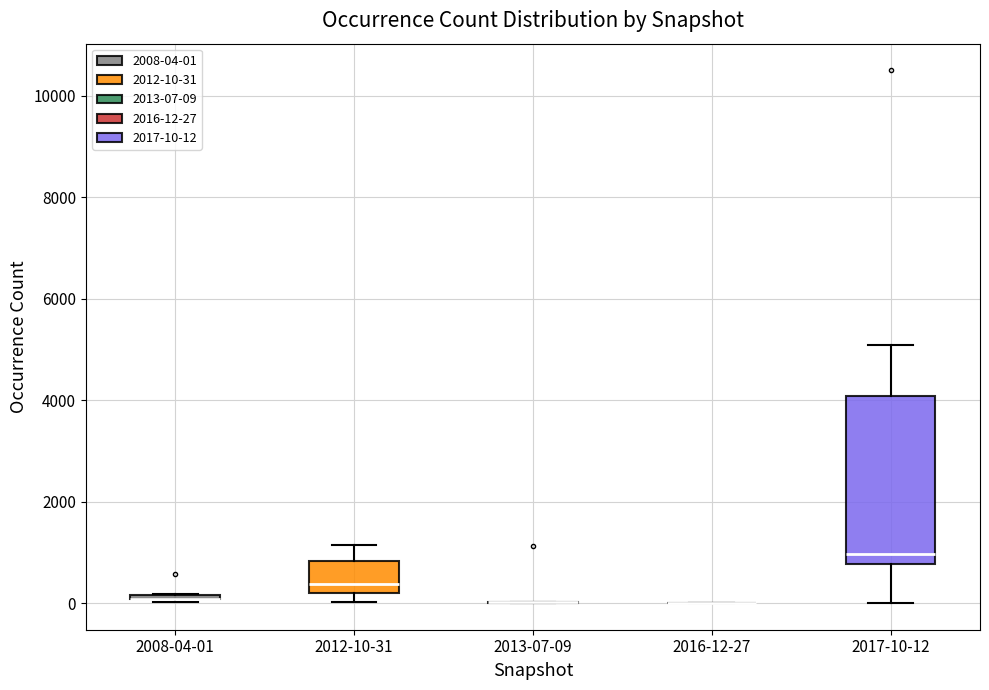

Which box is the tallest, from its lower edge to its upper edge?

2017-10-12